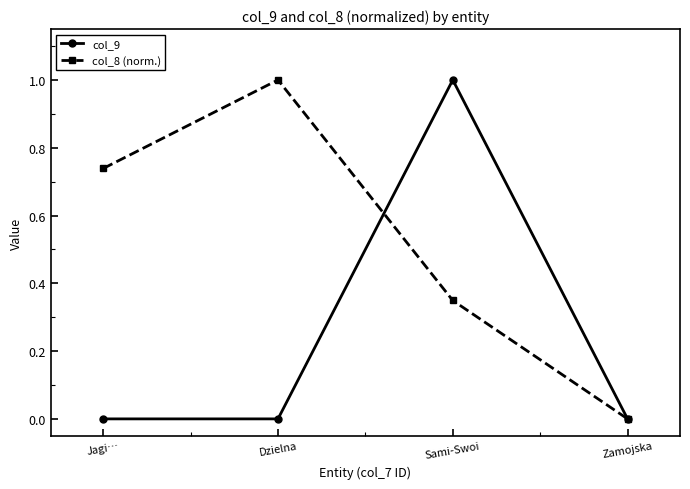

Between which two adjacent categories do col_8 (norm.) and col_9 first intersect?

Dzielna and Sami-Swoi